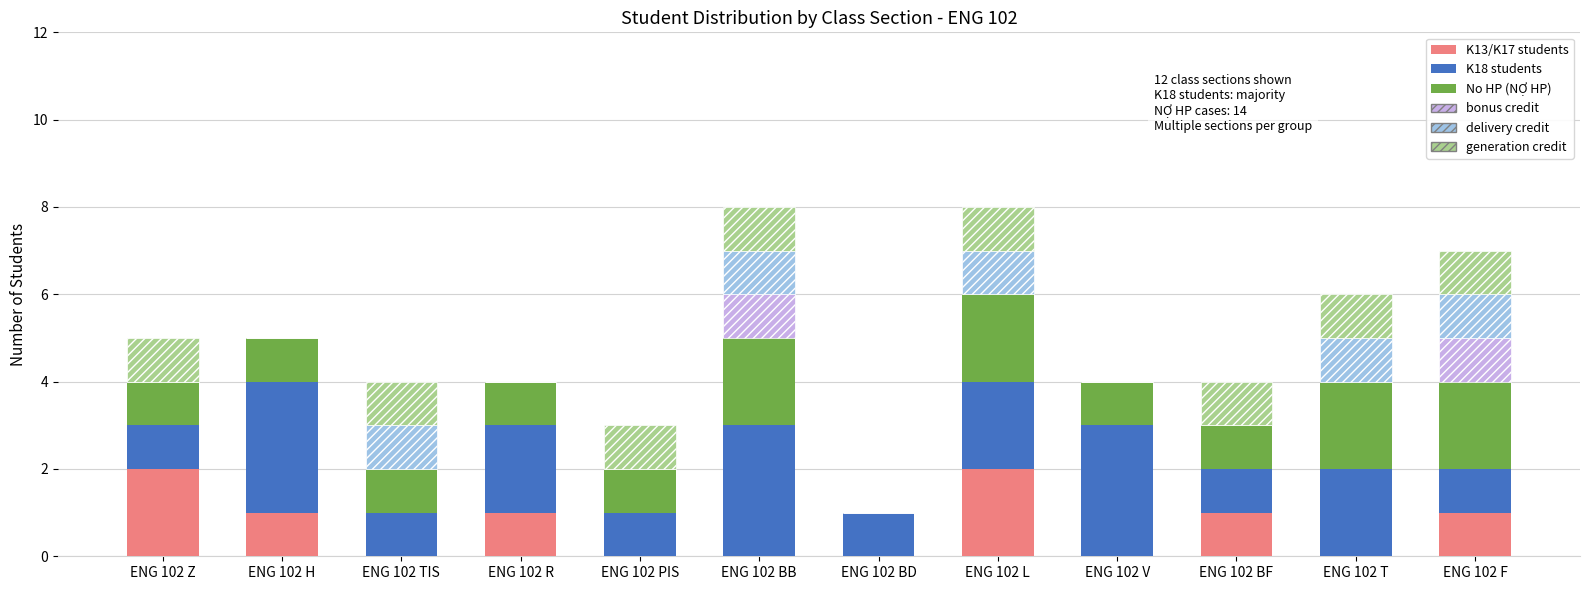

What is the total value across all series at ENG 102 F?

7